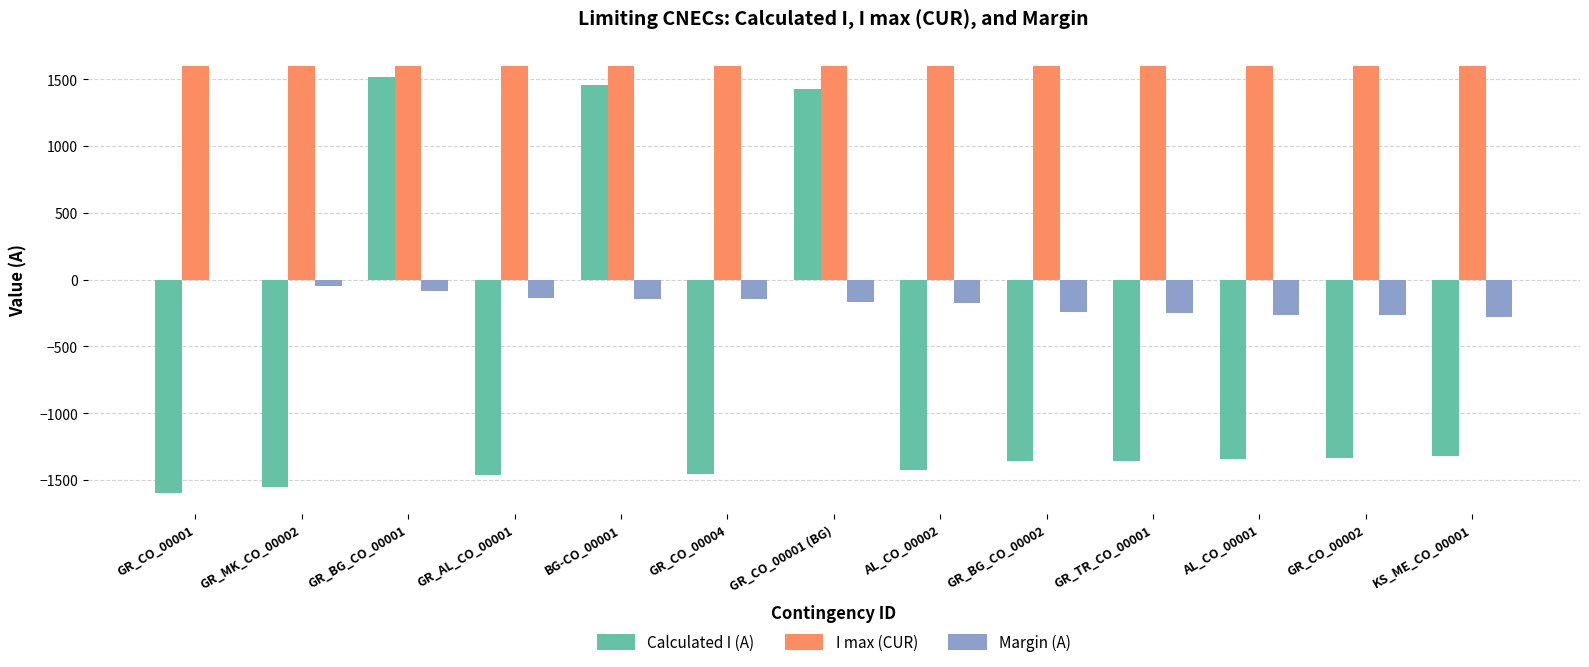

What is the sum of the Calculated I (A) values at GR_BG_CO_00002 and KS_ME_CO_00001?

-2676